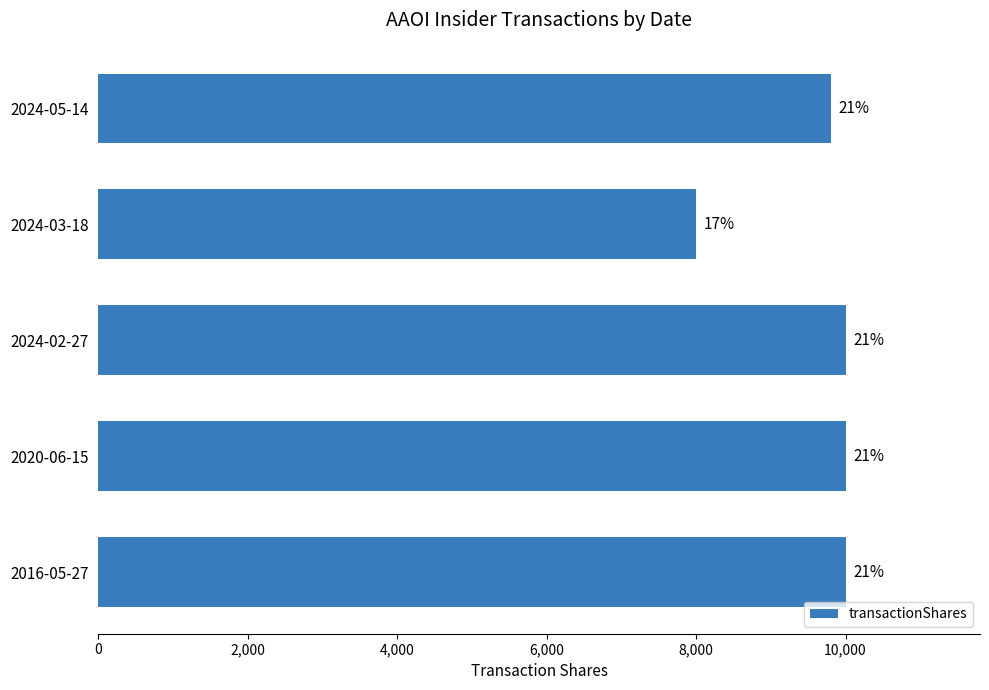

Does the chart contain any negative values?

No